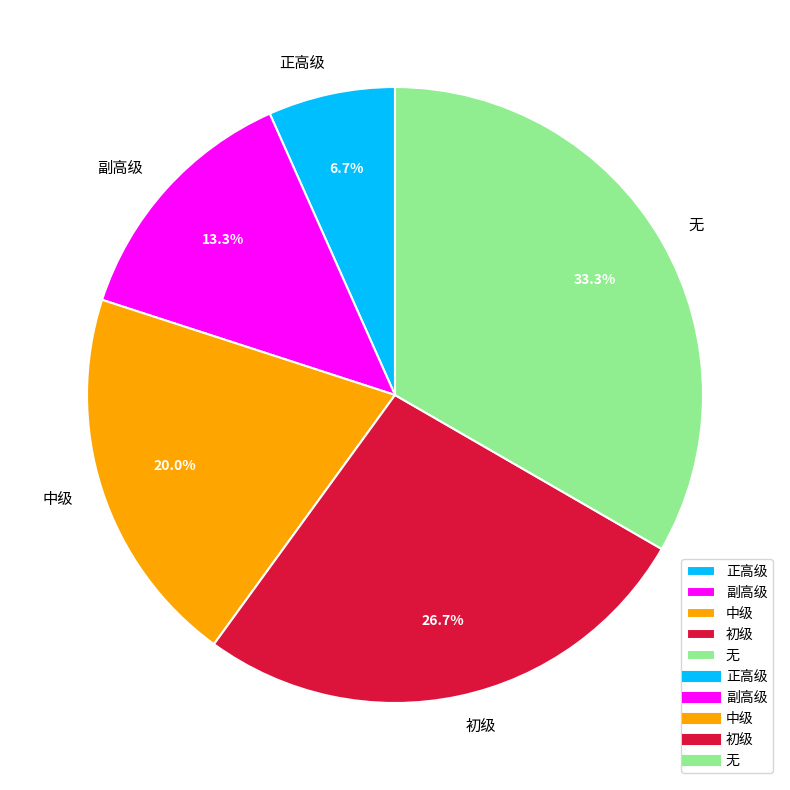

To the nearest percent, what percentage of the pie is 无?

33%